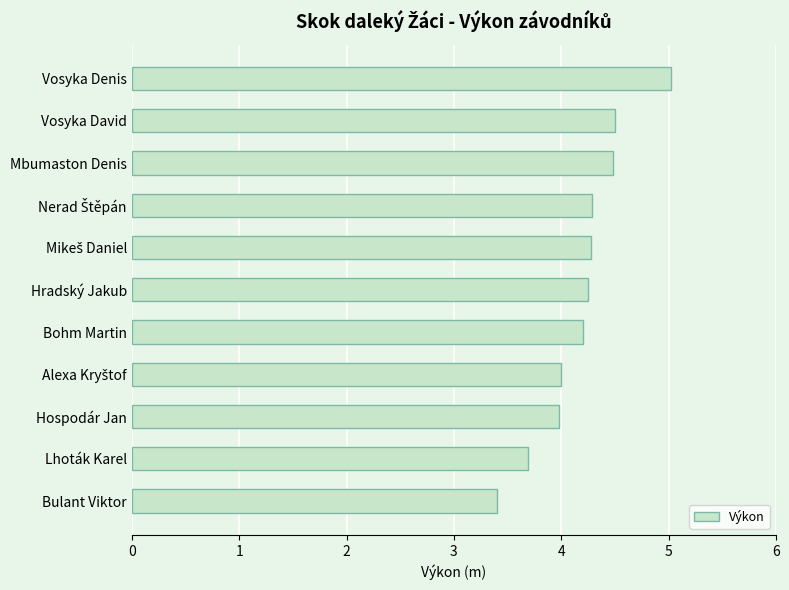

What is the difference between the second highest and minimum values?

1.1